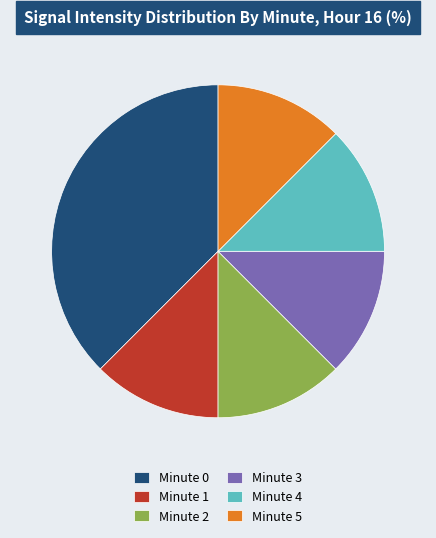

Is the sum of Minute 4 and Minute 1 greater than half?

No